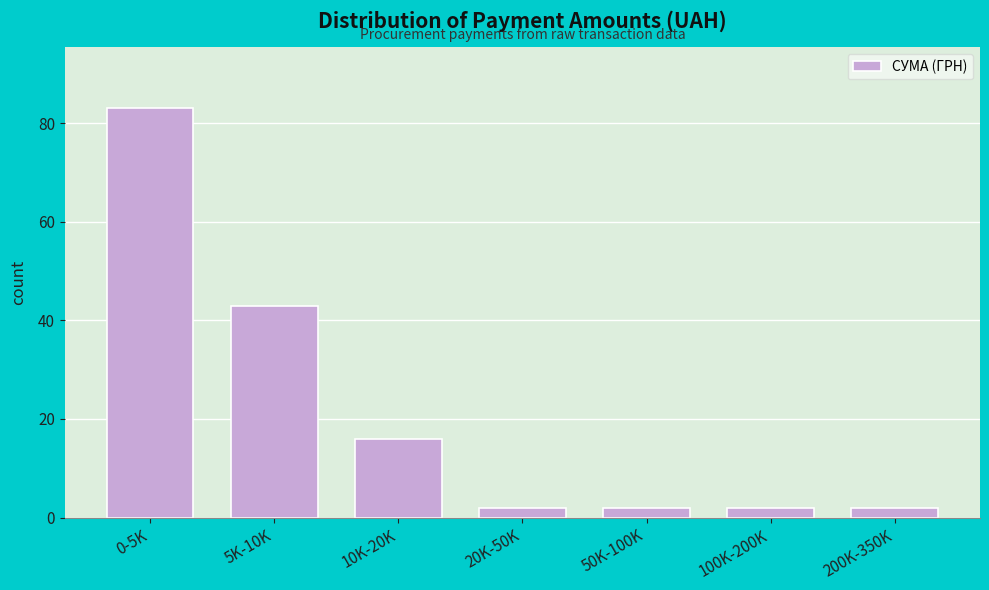

Reading left to right, extract all data points from this chart.

0-5K=83	5K-10K=43	10K-20K=16	20K-50K=2	50K-100K=2	100K-200K=2	200K-350K=2